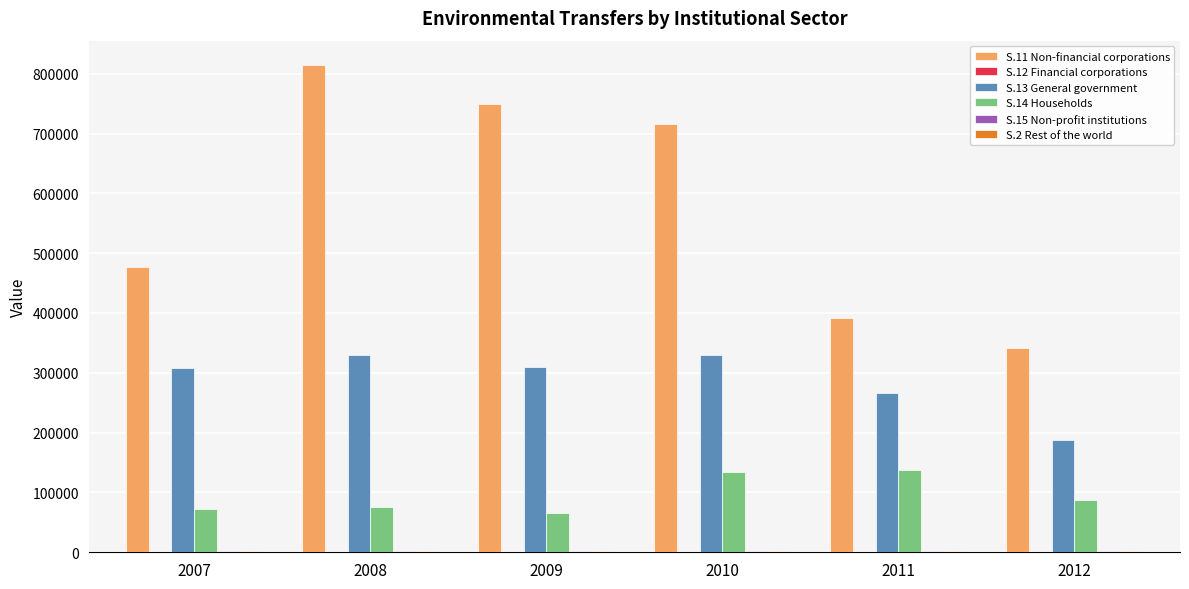

Which series has the largest total across all categories?

S.11 Non-financial corporations